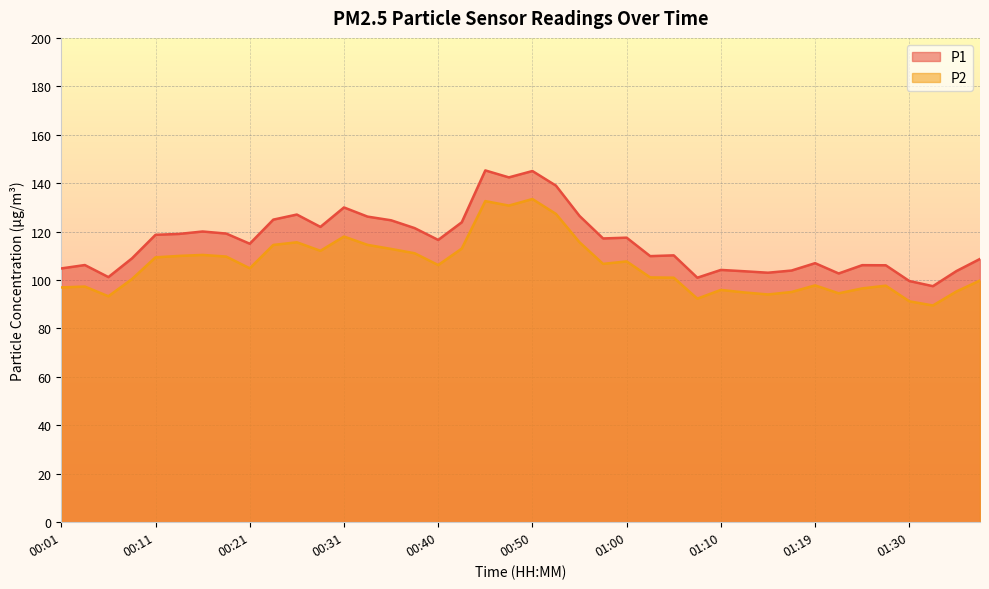

What is the approximate value of P1 at 00:23?

125.0